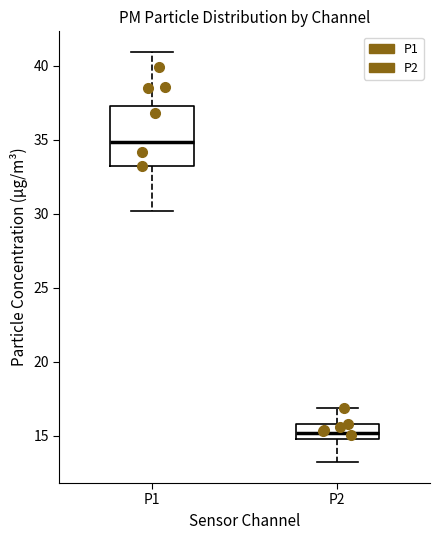

Where does the median line of the box for P1 sit on the y-axis? The values are not printed on the chart, so give them approximately, as read against the axis.

35.0